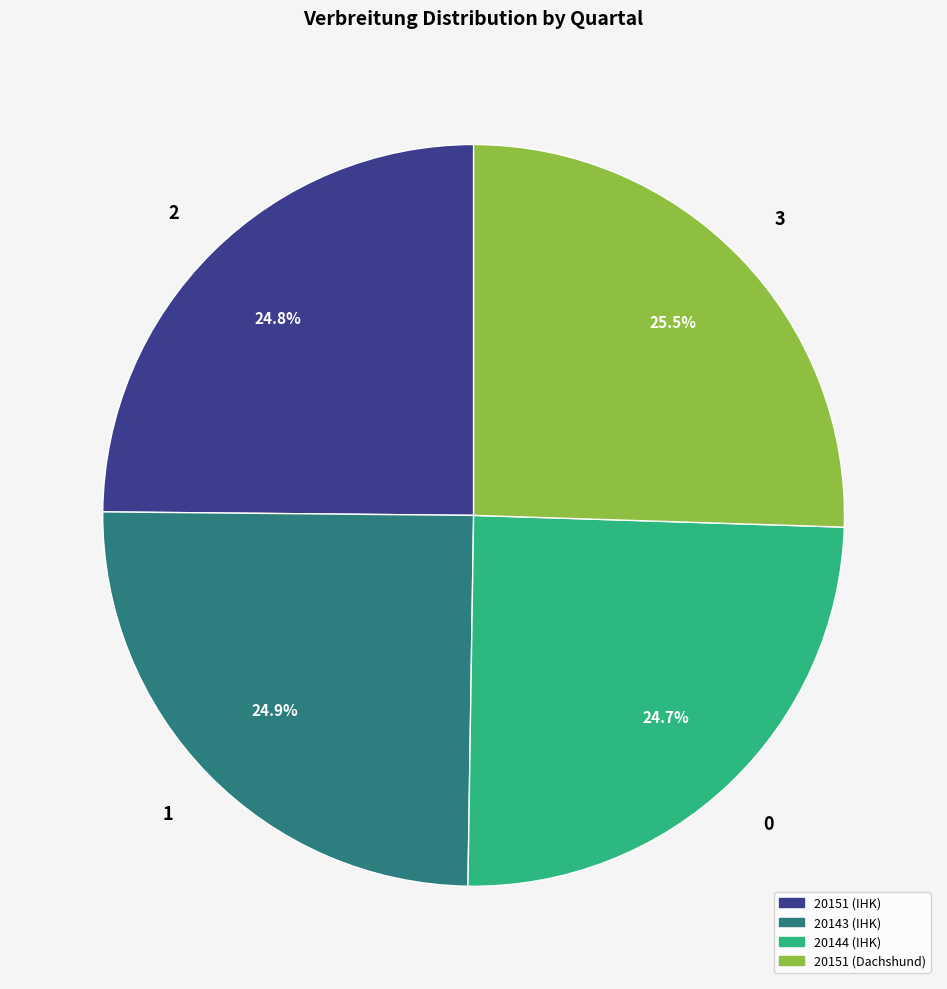

Count the number of slices in the pie.

4